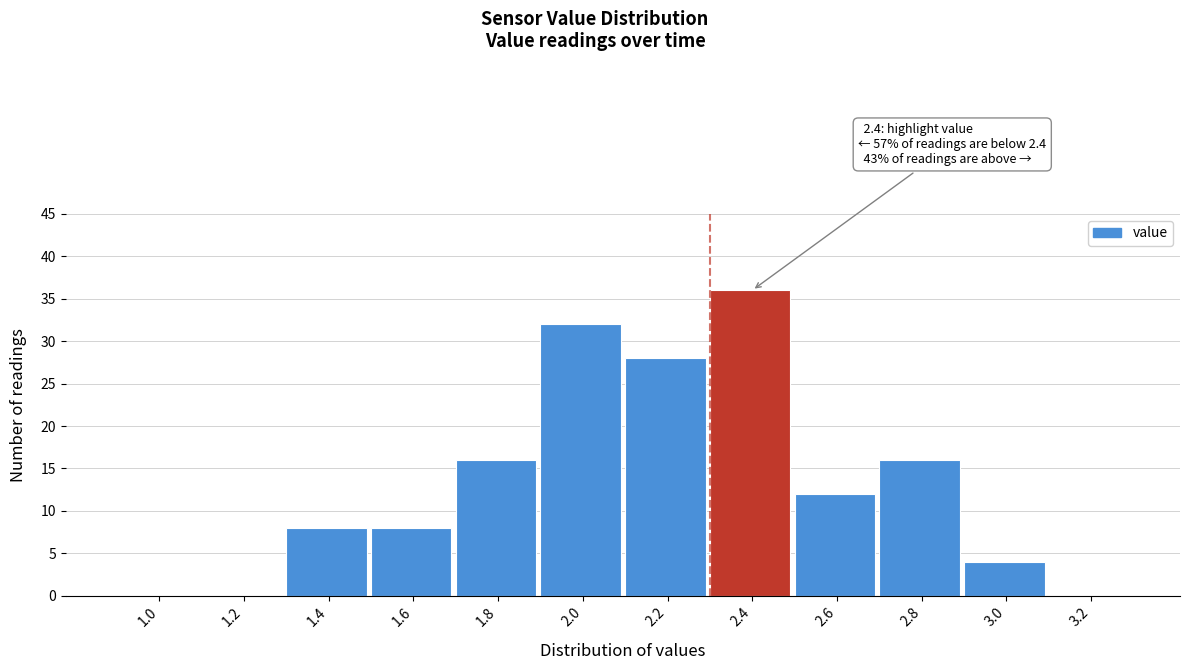

Reading left to right, list all the values displayed in this chart.

1.0=0	1.2=0	1.4=8	1.6=8	1.8=16	2.0=32	2.2=28	2.4=36	2.6=12	2.8=16	3.0=4	3.2=0